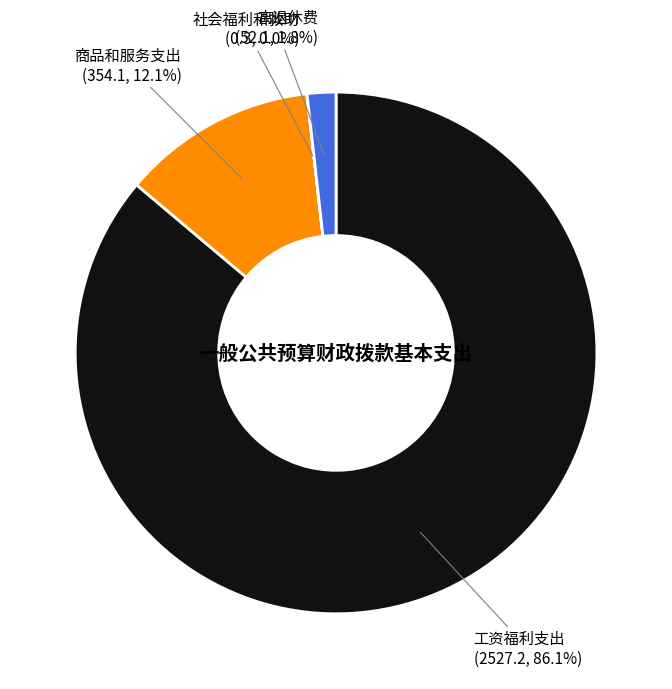

Is there any slice that represents more than half of the pie?

Yes